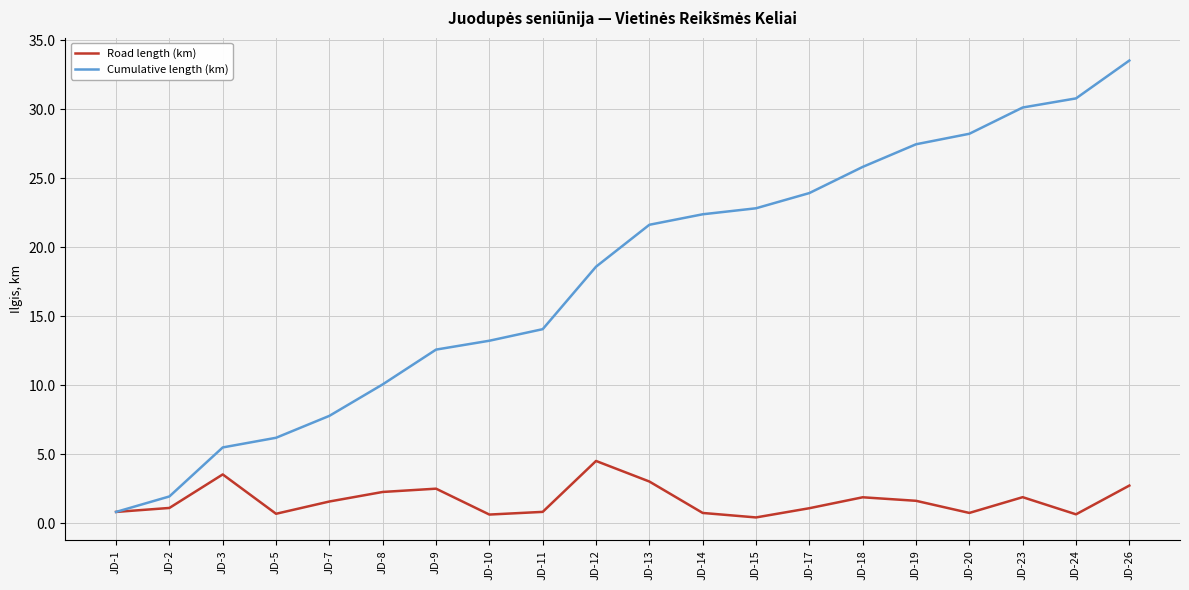

Is it true that Cumulative length (km) equals 2.0 at JD-2?

True